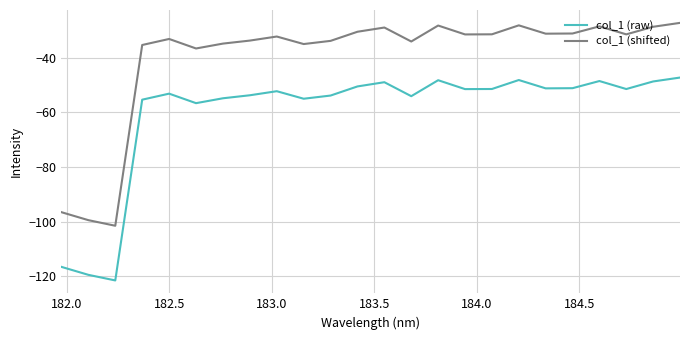

True or false: col_1 (raw) and col_1 (shifted) cross at least once.

False